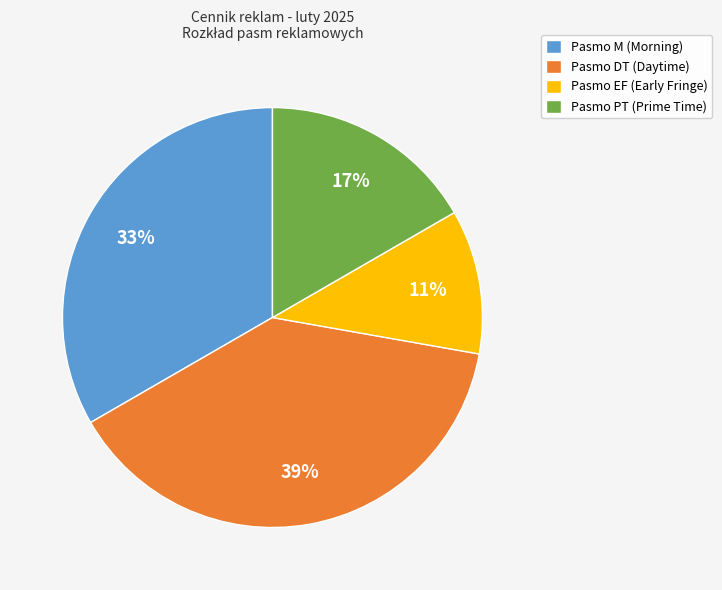

Is it true that Pasmo PT (Prime Time) is 24% of the pie?

False